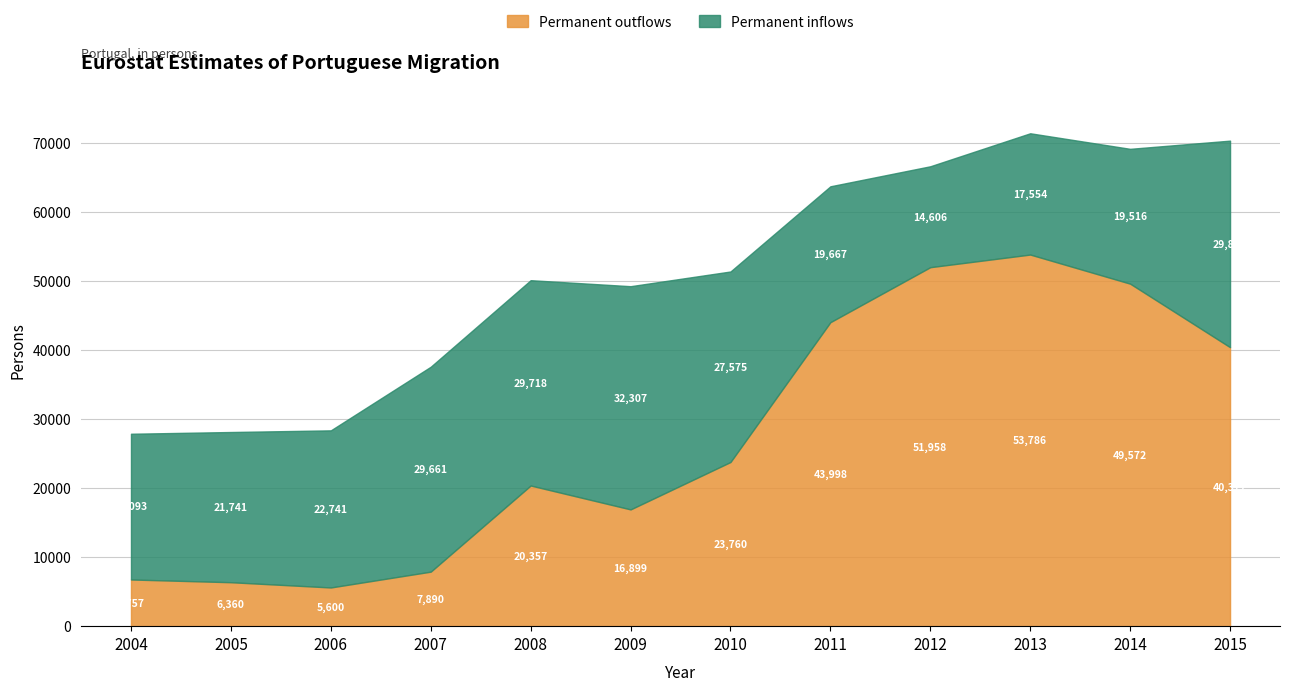

What is the spread (max minus min) of values at 2013?

36232